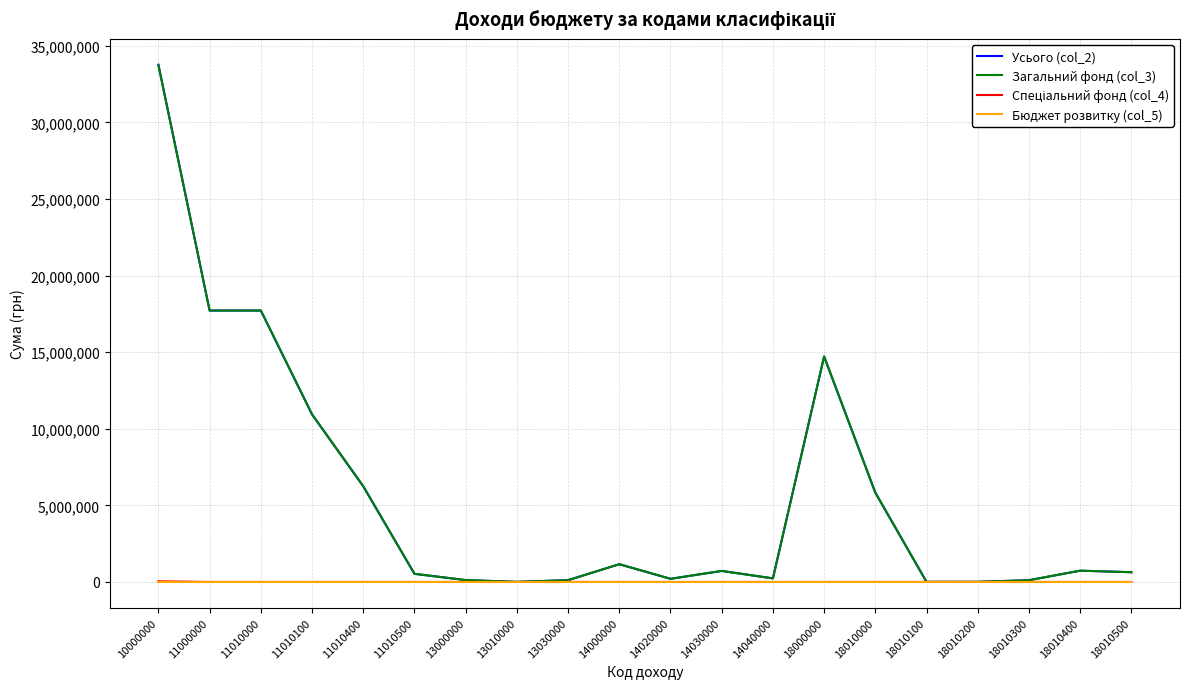

What is the maximum value shown in the chart?

33764900